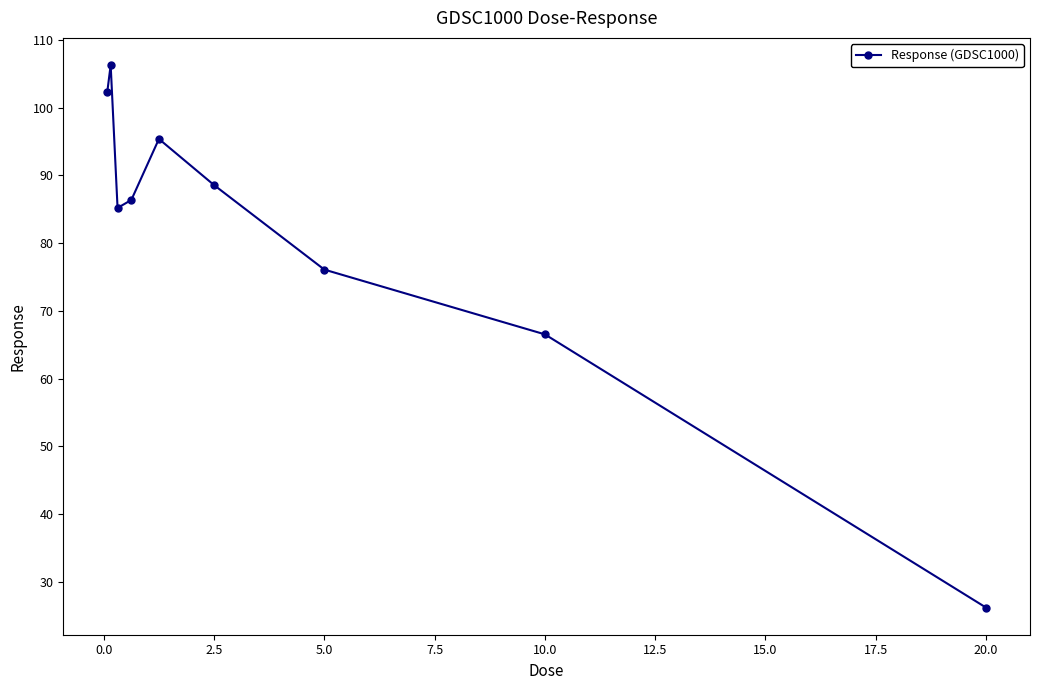

What is the greatest value displayed?

106.3